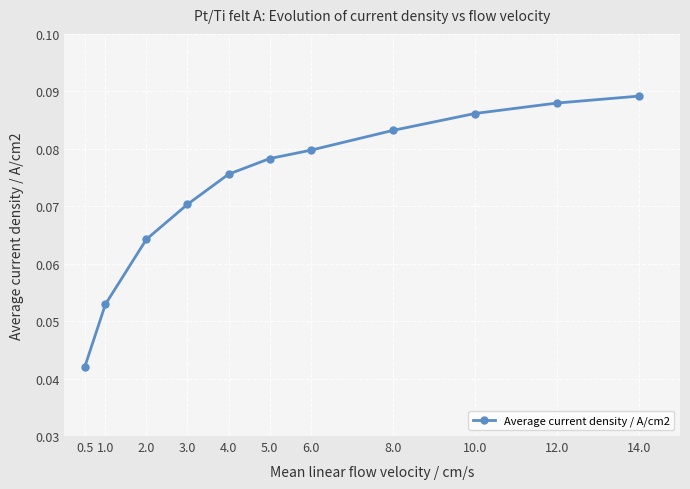

What is the sum of the values at 8.0 and 6.0?

0.2